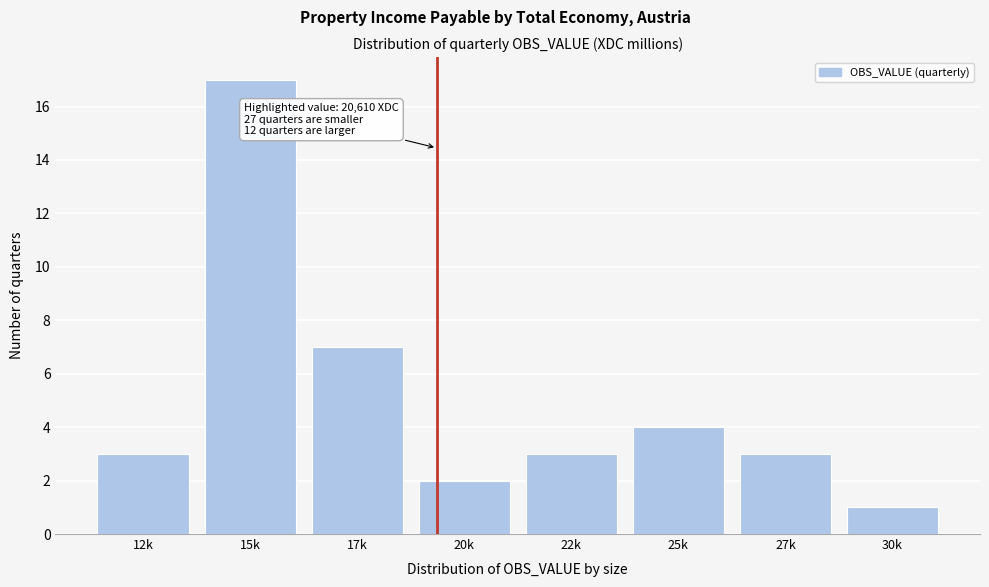

Reading left to right, extract all data points from this chart.

3	17	7	2	3	4	3	1